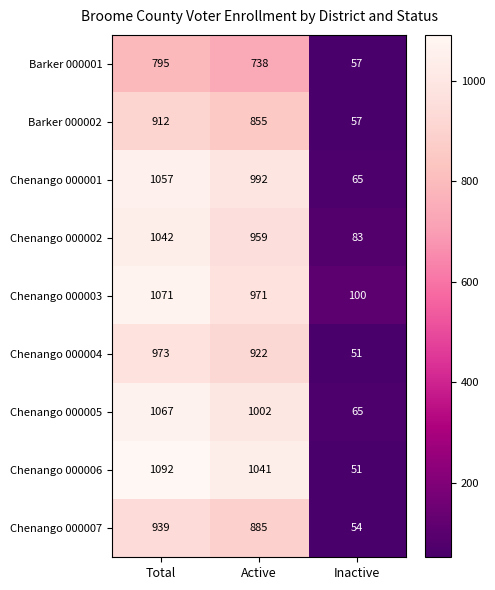

Reading left to right, extract all data points from this chart.

Barker 000001: Total=795	Active=738	Inactive=57
Barker 000002: Total=912	Active=855	Inactive=57
Chenango 000001: Total=1057	Active=992	Inactive=65
Chenango 000002: Total=1042	Active=959	Inactive=83
Chenango 000003: Total=1071	Active=971	Inactive=100
Chenango 000004: Total=973	Active=922	Inactive=51
Chenango 000005: Total=1067	Active=1002	Inactive=65
Chenango 000006: Total=1092	Active=1041	Inactive=51
Chenango 000007: Total=939	Active=885	Inactive=54